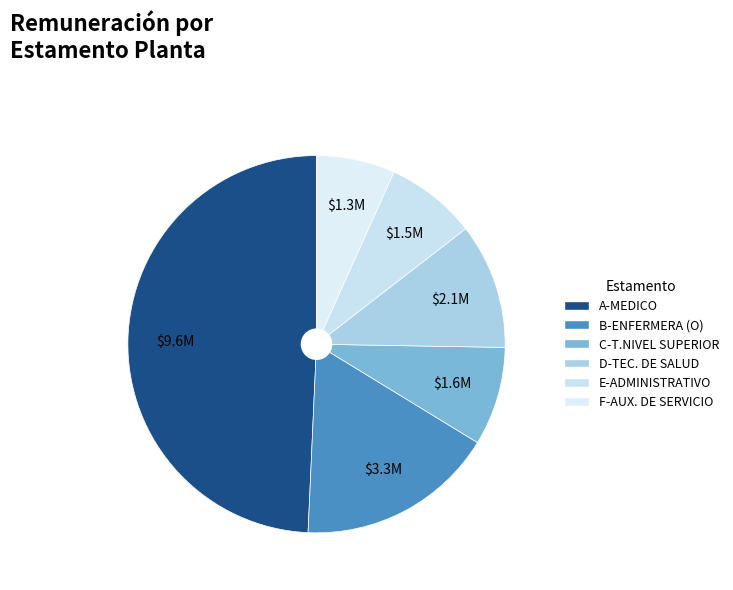

Does D-TEC. DE SALUD represent more than half of the total?

No